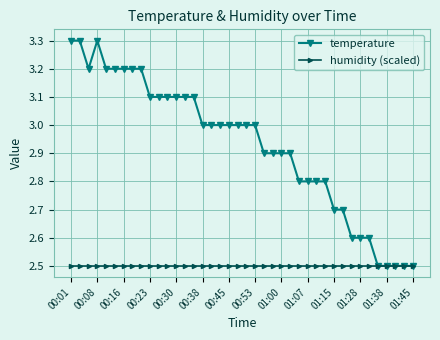

Which series has the largest range (max minus min)?

temperature